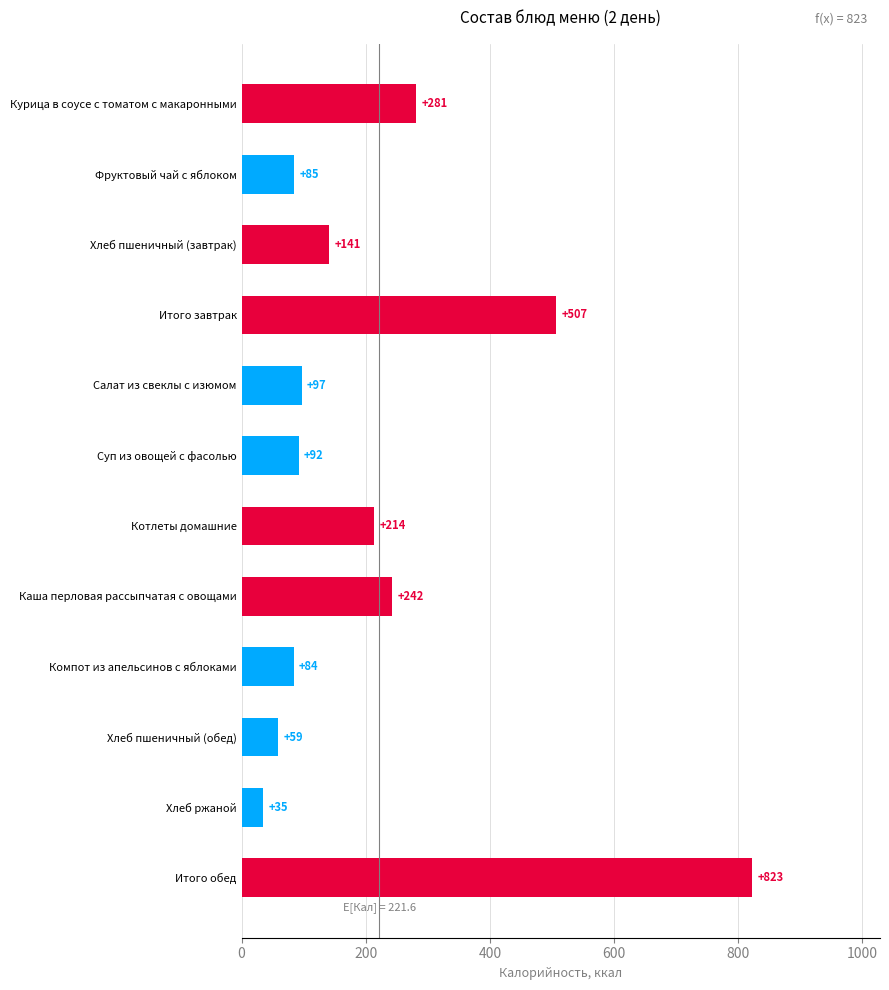

Between Салат из свеклы с изюмом and Каша перловая рассыпчатая с овощами, which is larger?

Каша перловая рассыпчатая с овощами